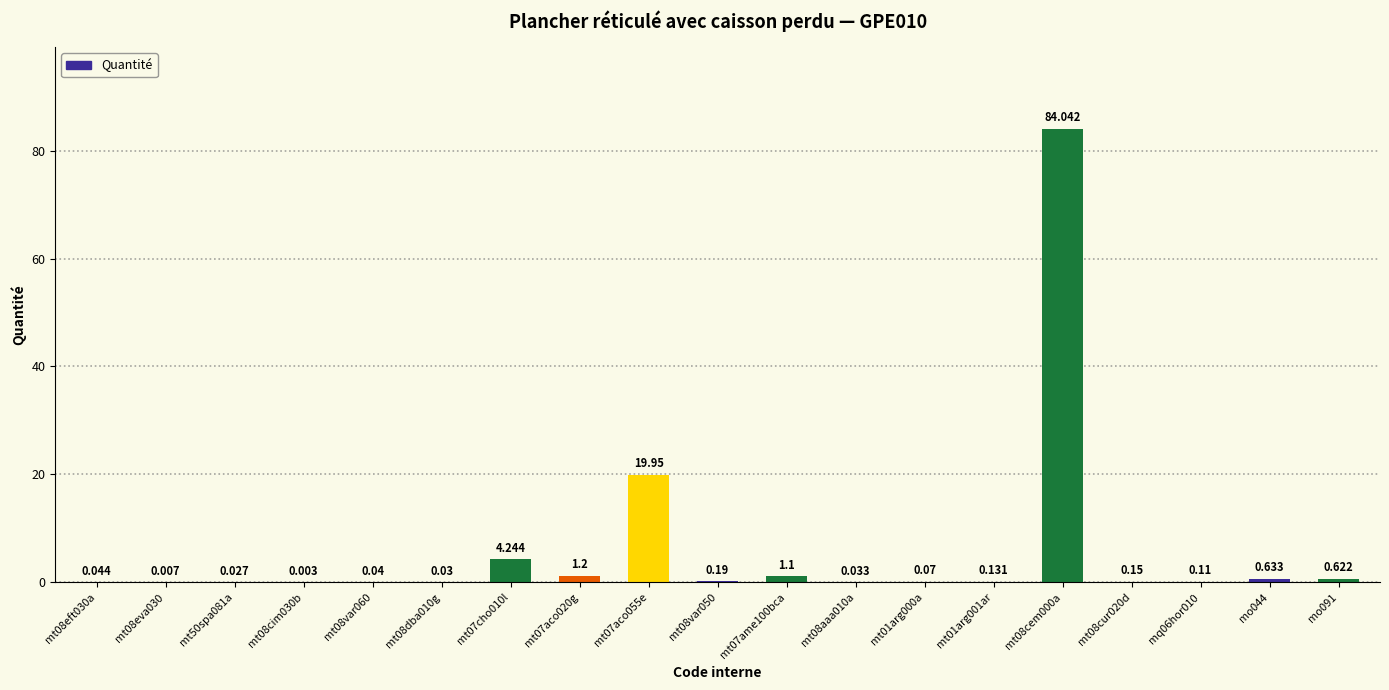

Count the number of categories in the chart.

19